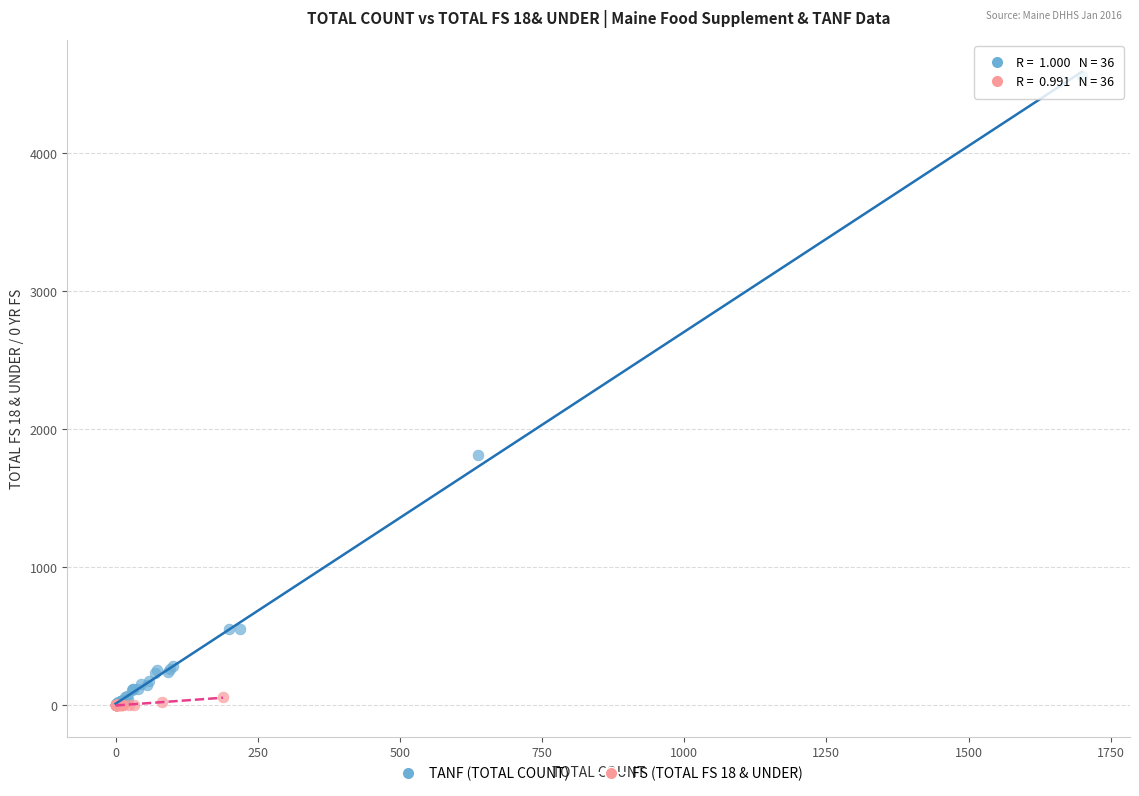

Which series contains the highest Y value?

TANF (TOTAL COUNT)